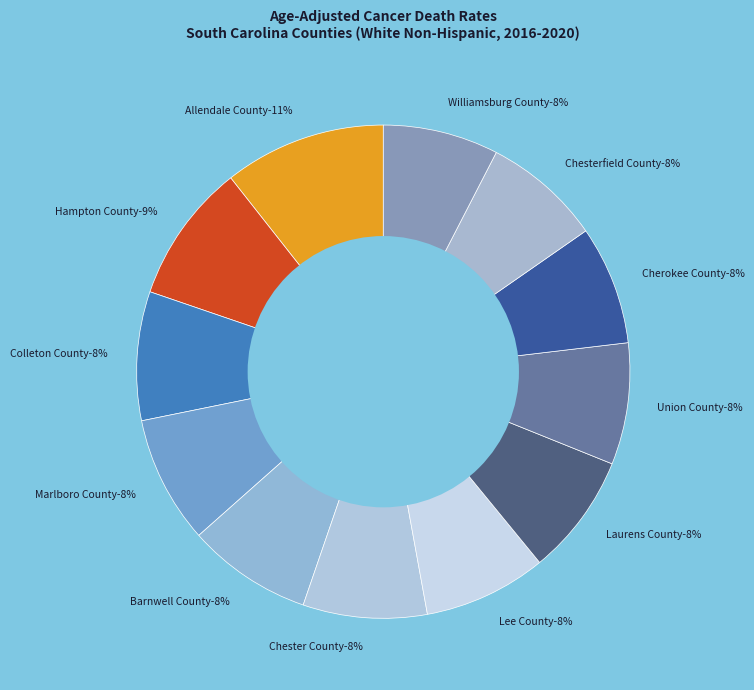

Do Hampton County and Williamsburg County together represent more than half of the pie?

No